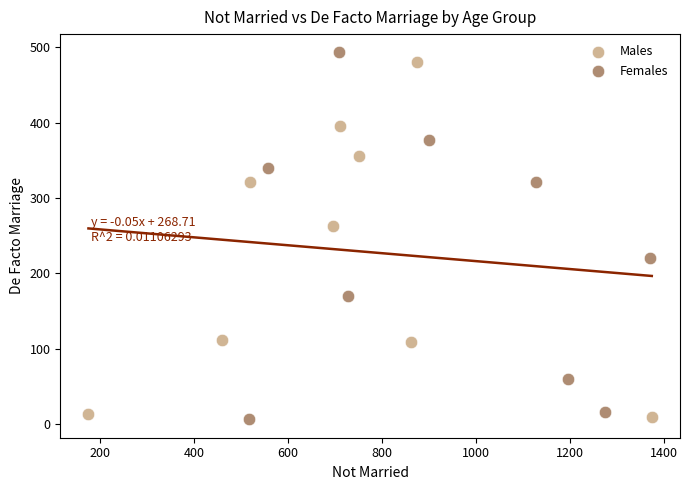

What are all the series names shown in the legend?

Males, Females